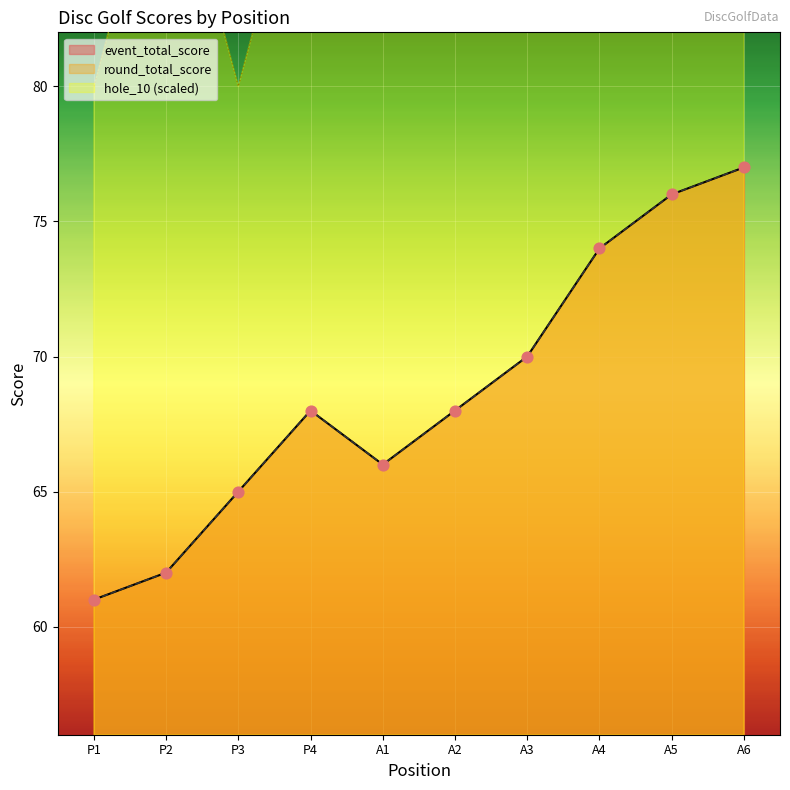

At how many categories does at least one series exceed 102?

1